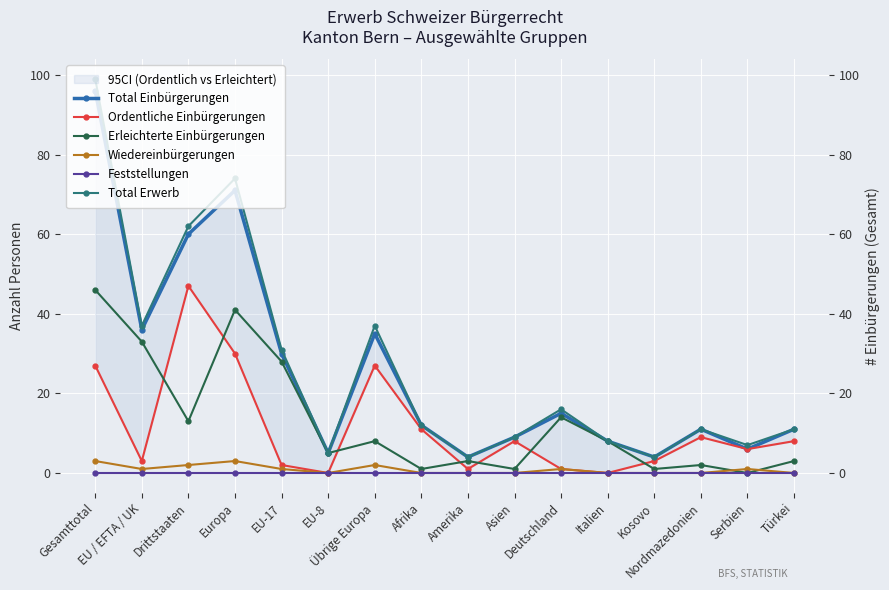

The value of Feststellungen at Kosovo is 0. True or false?

True